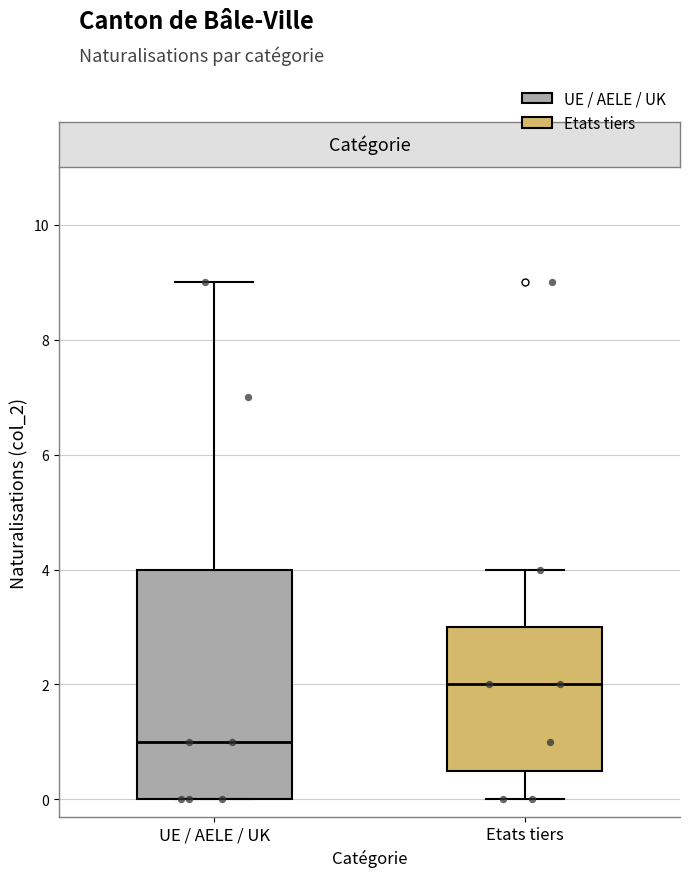

Where does the median line of the box for Etats tiers sit on the y-axis? The values are not printed on the chart, so give them approximately, as read against the axis.

2.0